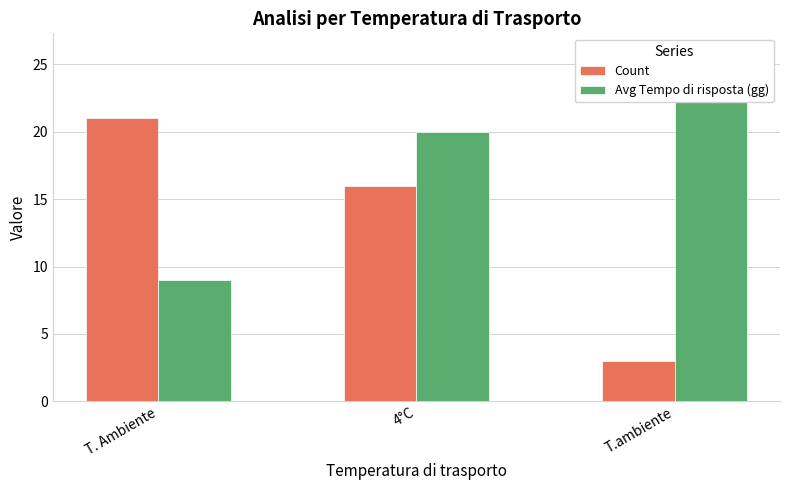

The value of Avg Tempo di risposta (gg) at T.ambiente is 42. True or false?

False